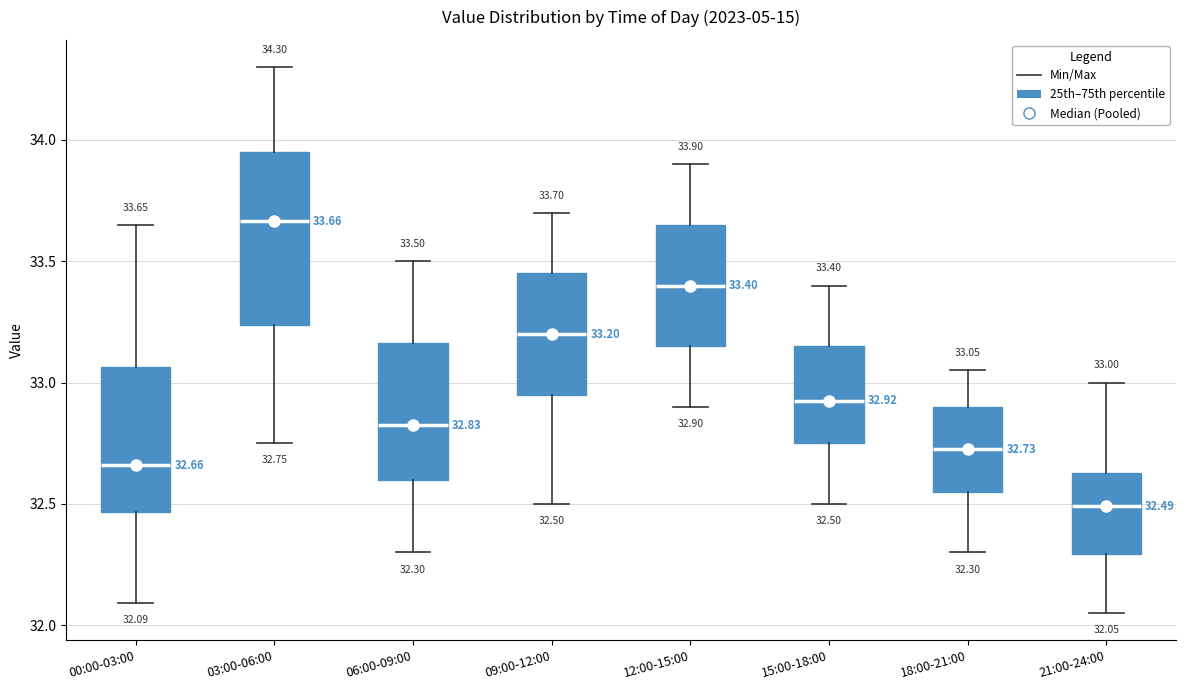

Comparing the boxes themselves (not the whiskers), which one is the tallest?

03:00-06:00